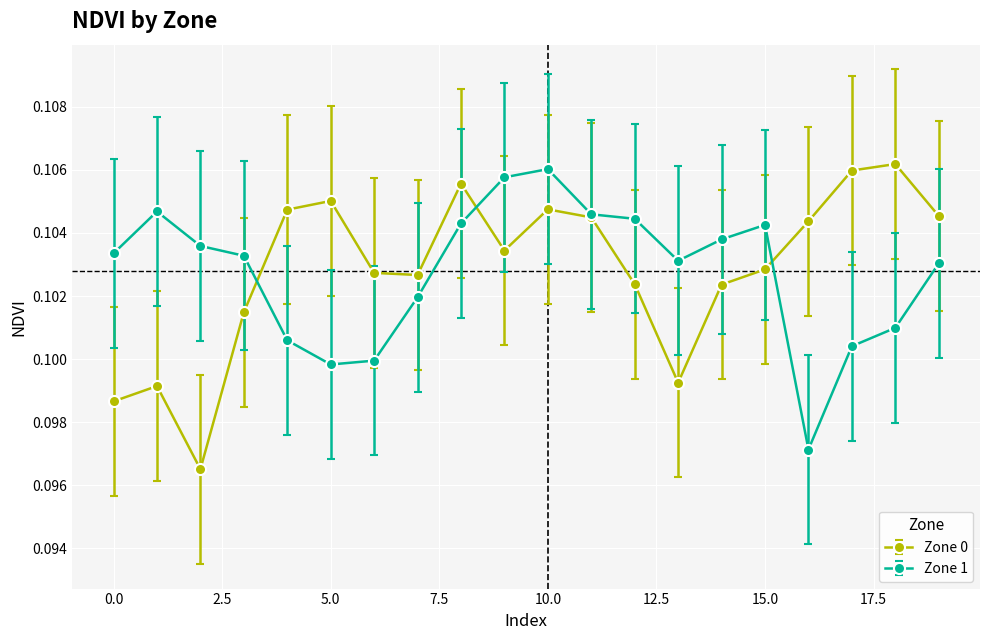

At how many categories does at least one series exceed 0?

20